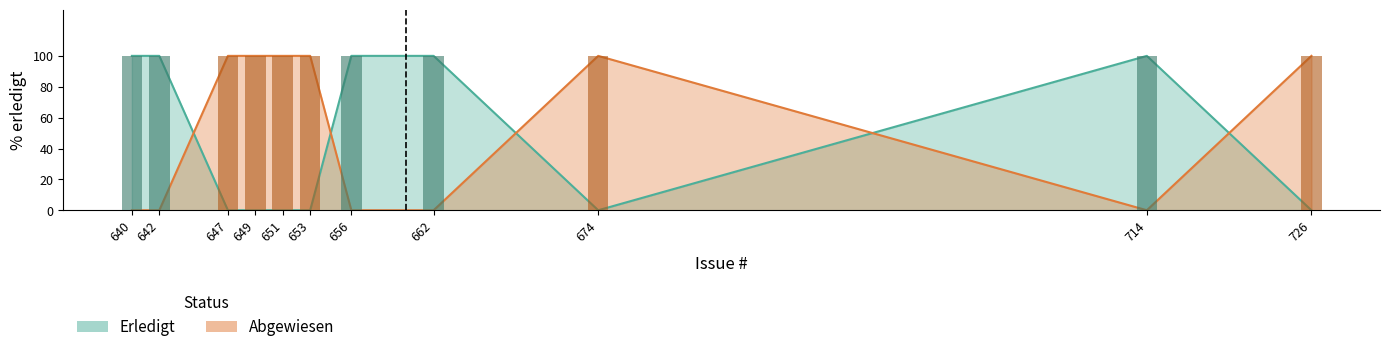

The value at 656 is 100. True or false?

True